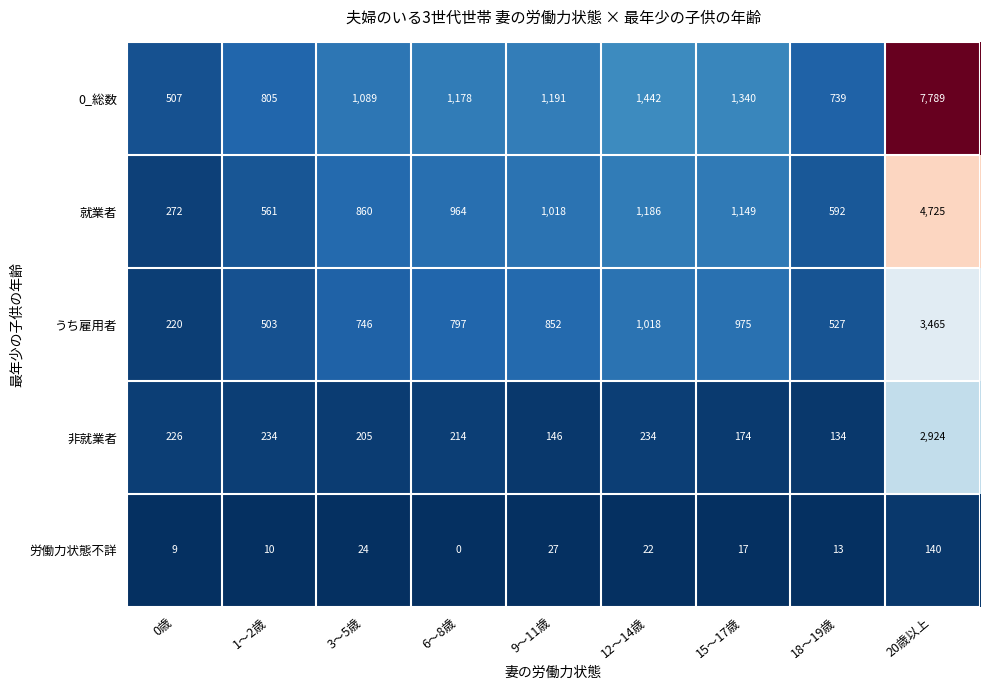

List the series in order of their peak value, highest first.

0_総数, 就業者, うち雇用者, 非就業者, 労働力状態不詳